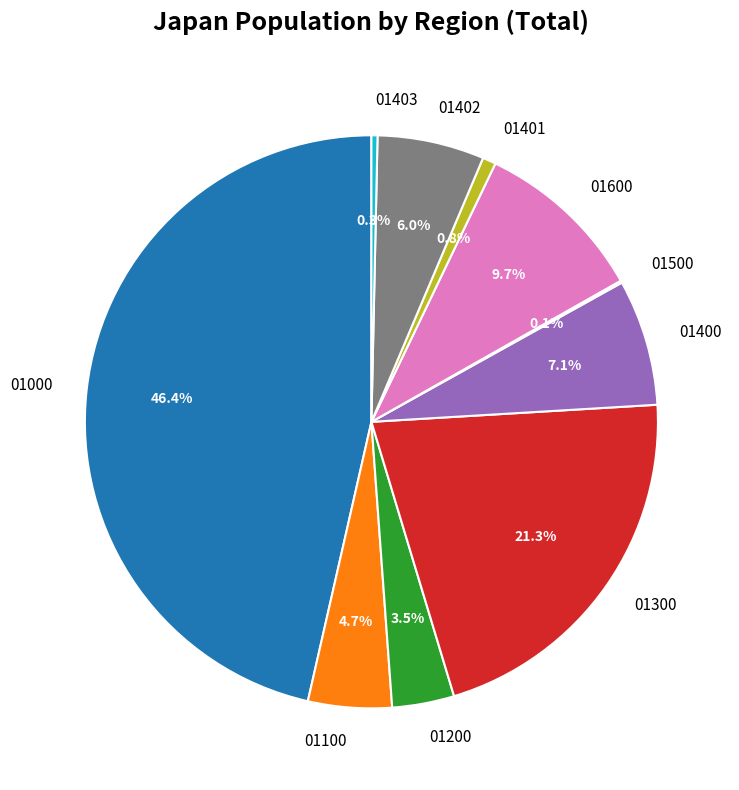

Is 01000 the majority of the pie?

No